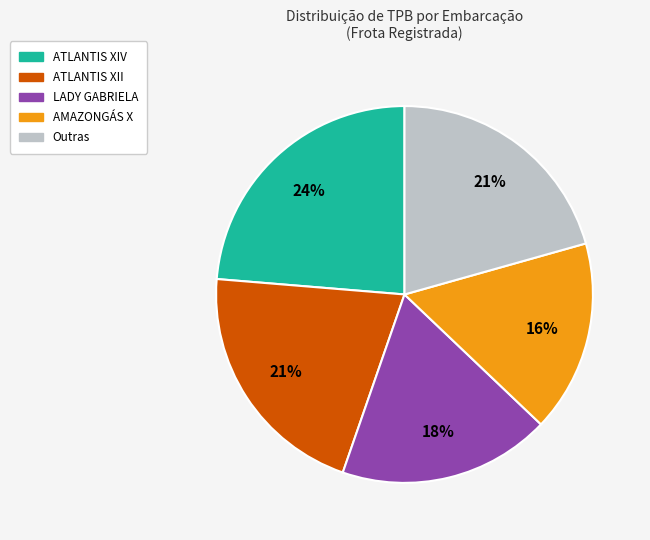

To the nearest percent, what is the average slice percentage?

20%